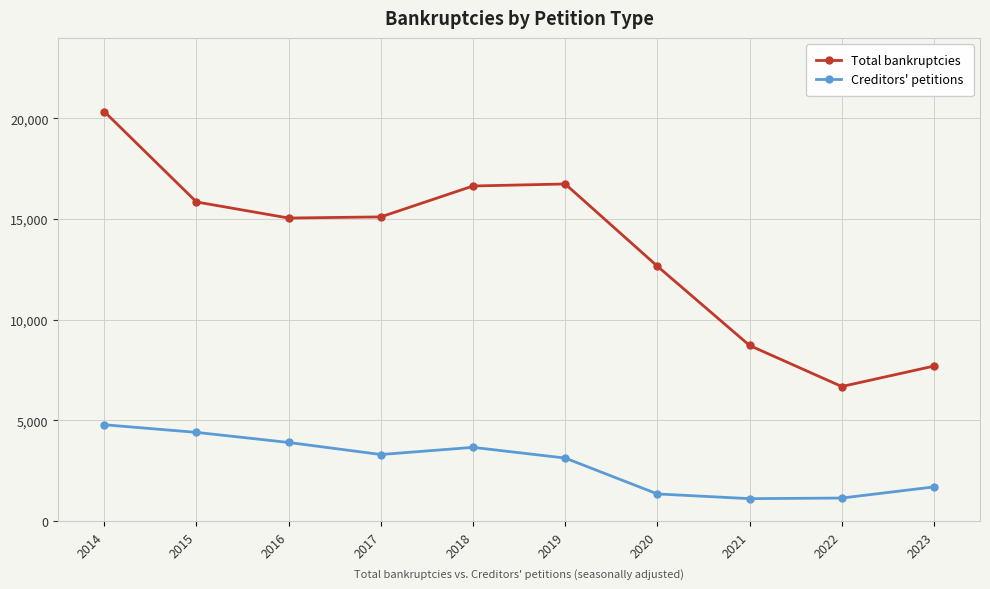

What is the sum of all Total bankruptcies values?

135492